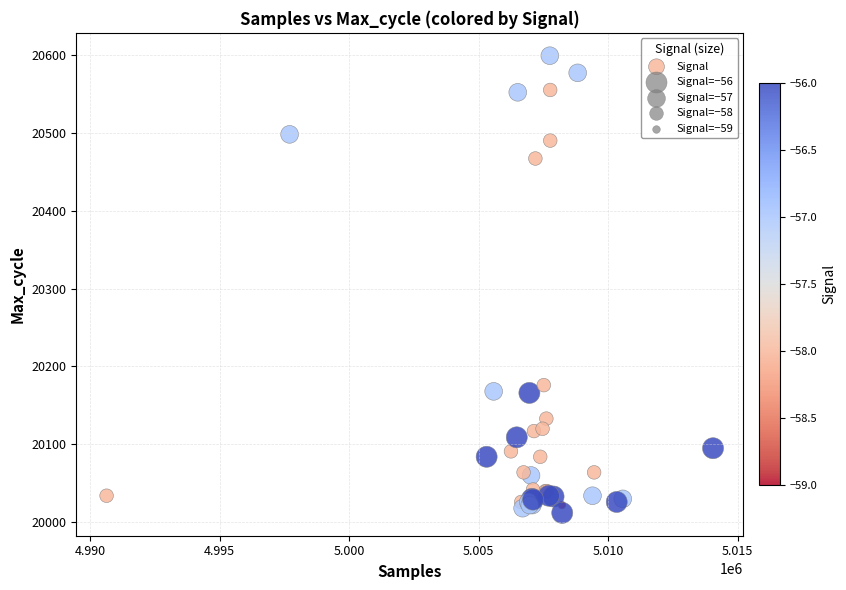

What Y value in the scatter plot is closest to 20305?

20176